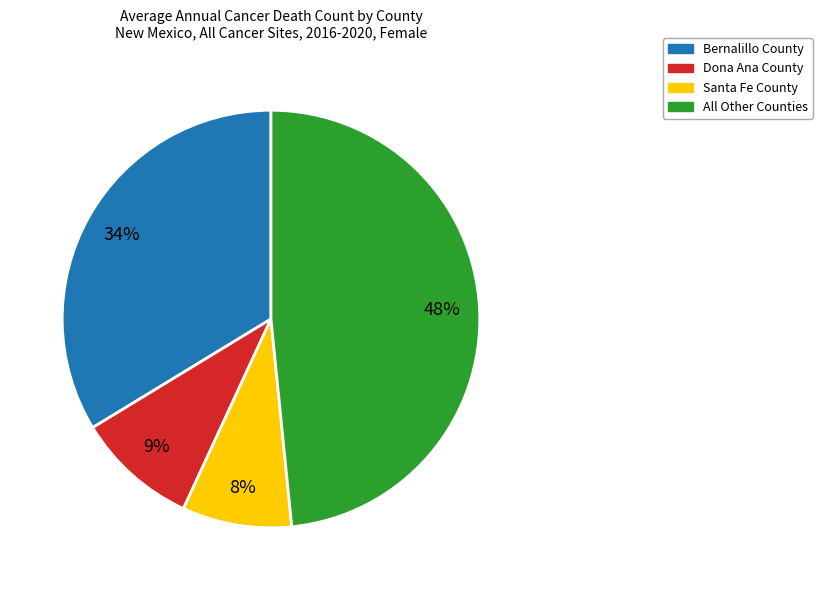

Is there any slice that represents more than half of the pie?

No